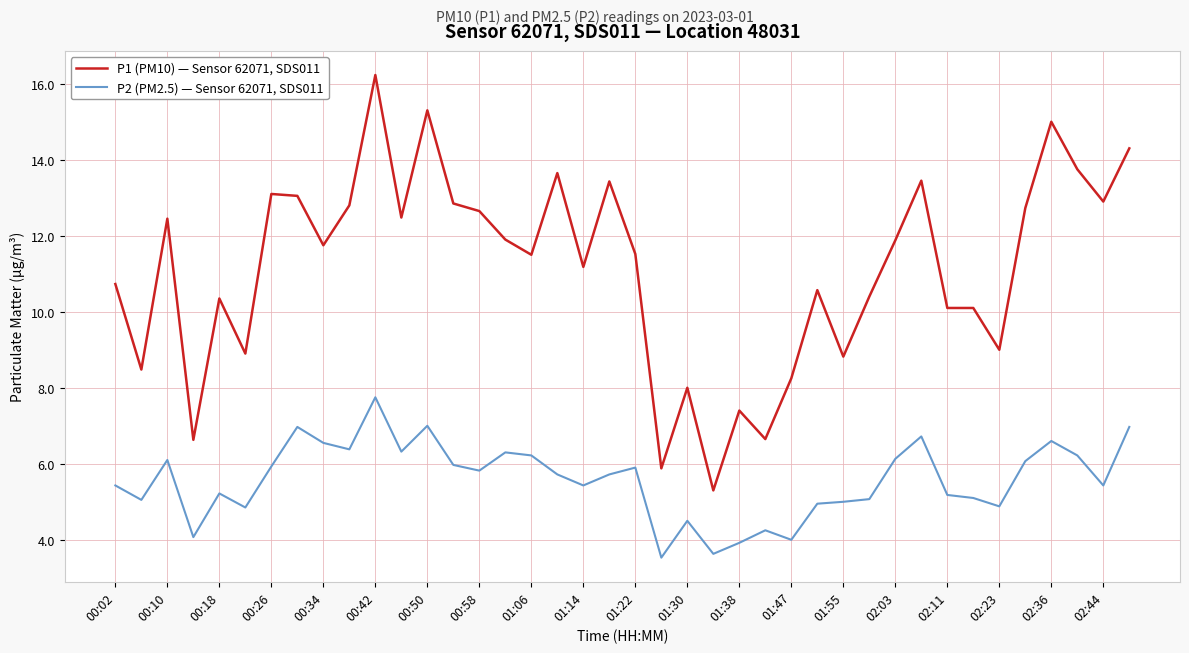

What is the maximum value for P2 (PM2.5) — Sensor 62071, SDS011?

7.8